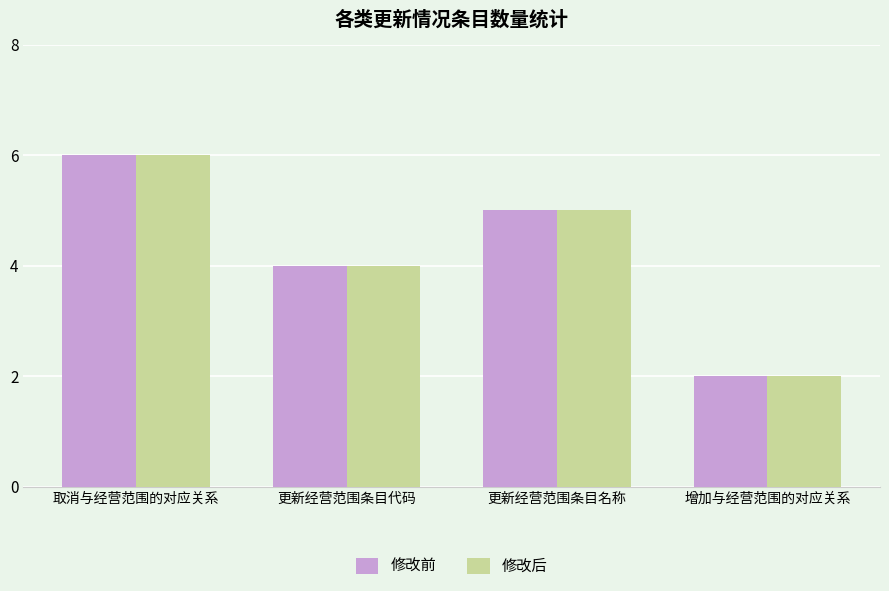

Reading right to left, list all the values displayed in this chart.

修改前: 增加与经营范围的对应关系=2	更新经营范围条目名称=5	更新经营范围条目代码=4	取消与经营范围的对应关系=6
修改后: 增加与经营范围的对应关系=2	更新经营范围条目名称=5	更新经营范围条目代码=4	取消与经营范围的对应关系=6